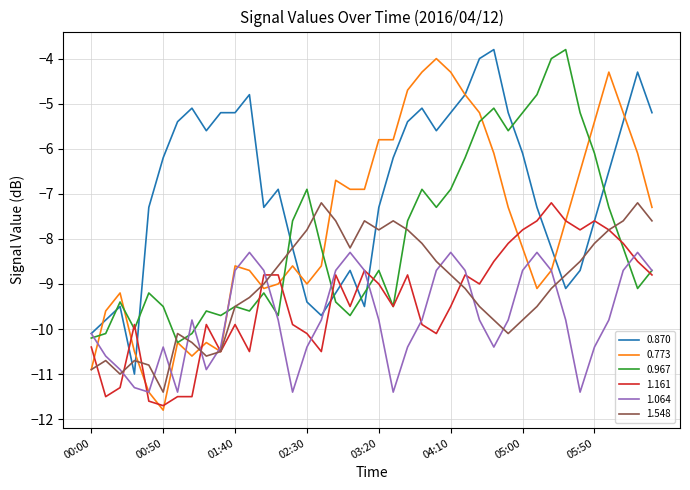

Which series has the largest total across all categories?

0.870